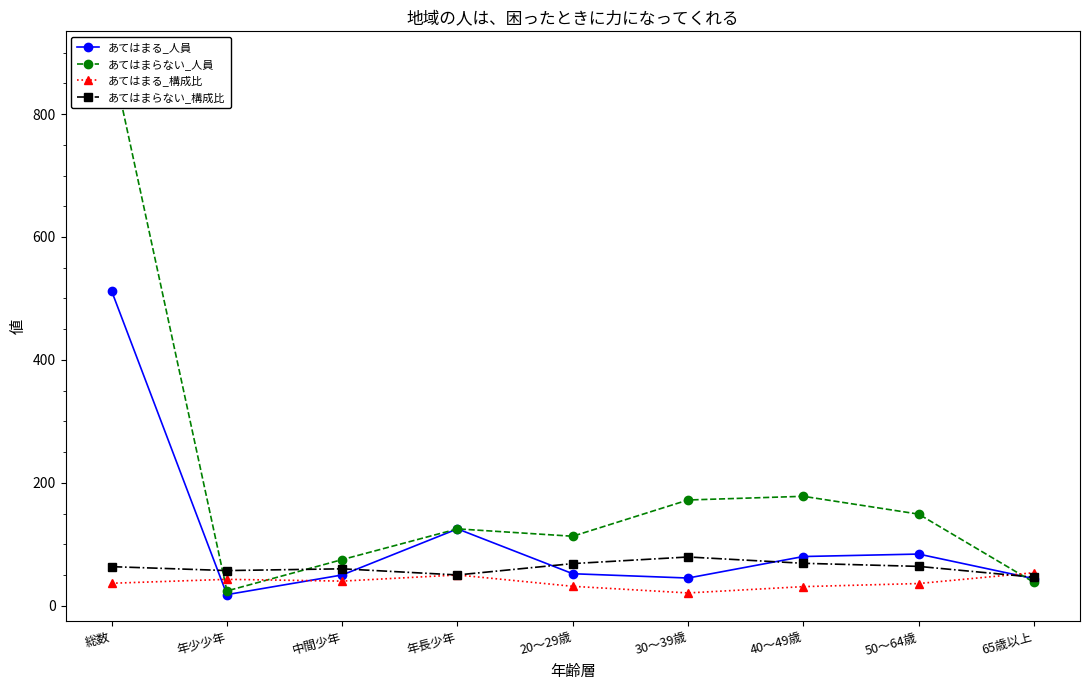

How many lines are shown in the chart?

4